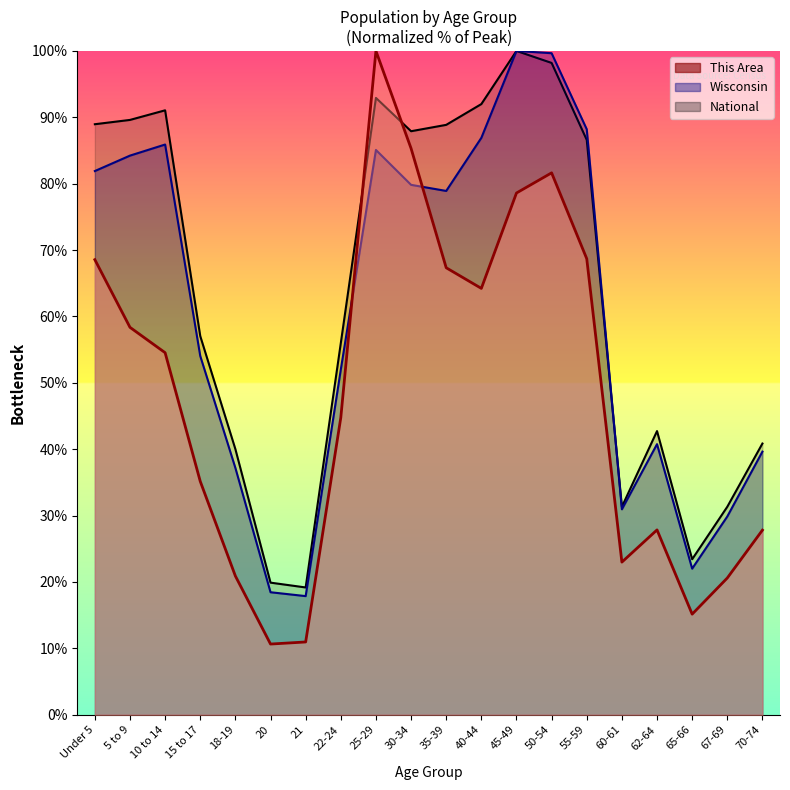

Rank the series by their average value, from lowest to highest.

This Area, Wisconsin, National